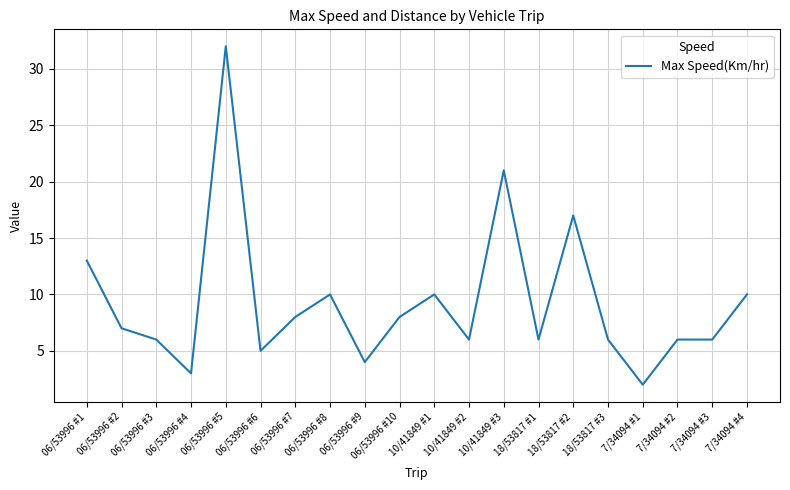

What is the smallest value displayed?

2